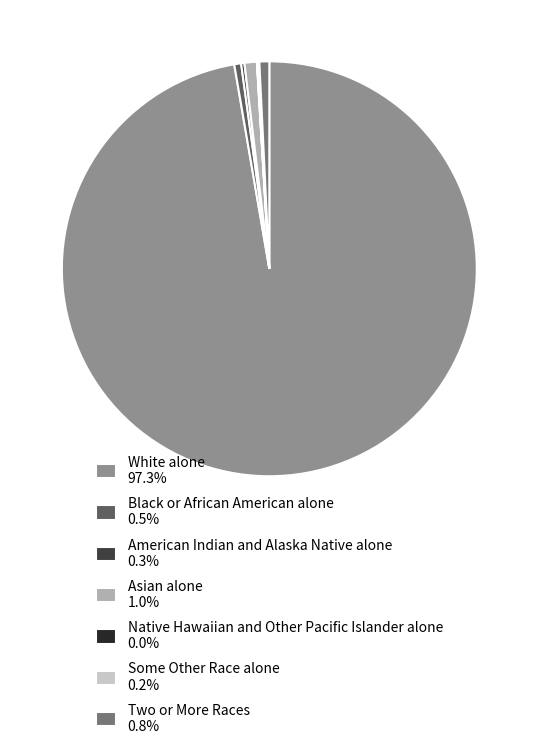

Does White alone 97.3% represent more than half of the total?

Yes